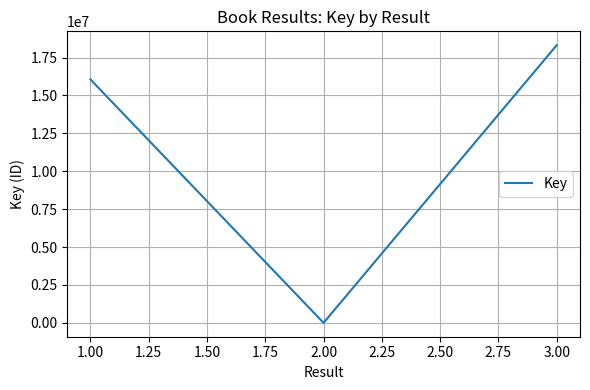

What is the maximum value shown in the chart?

18315394